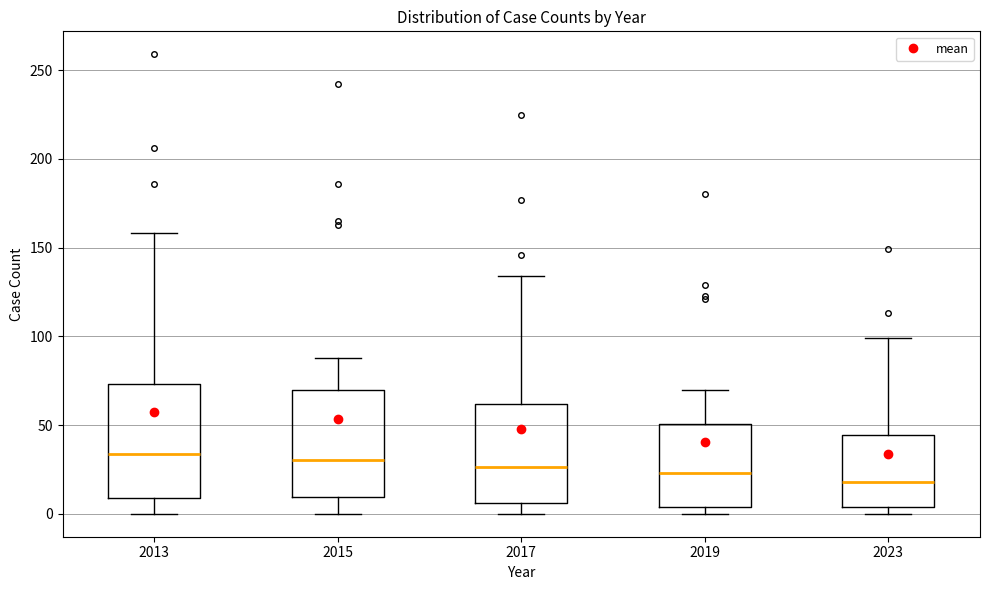

Which box's median line is the lowest?

2023